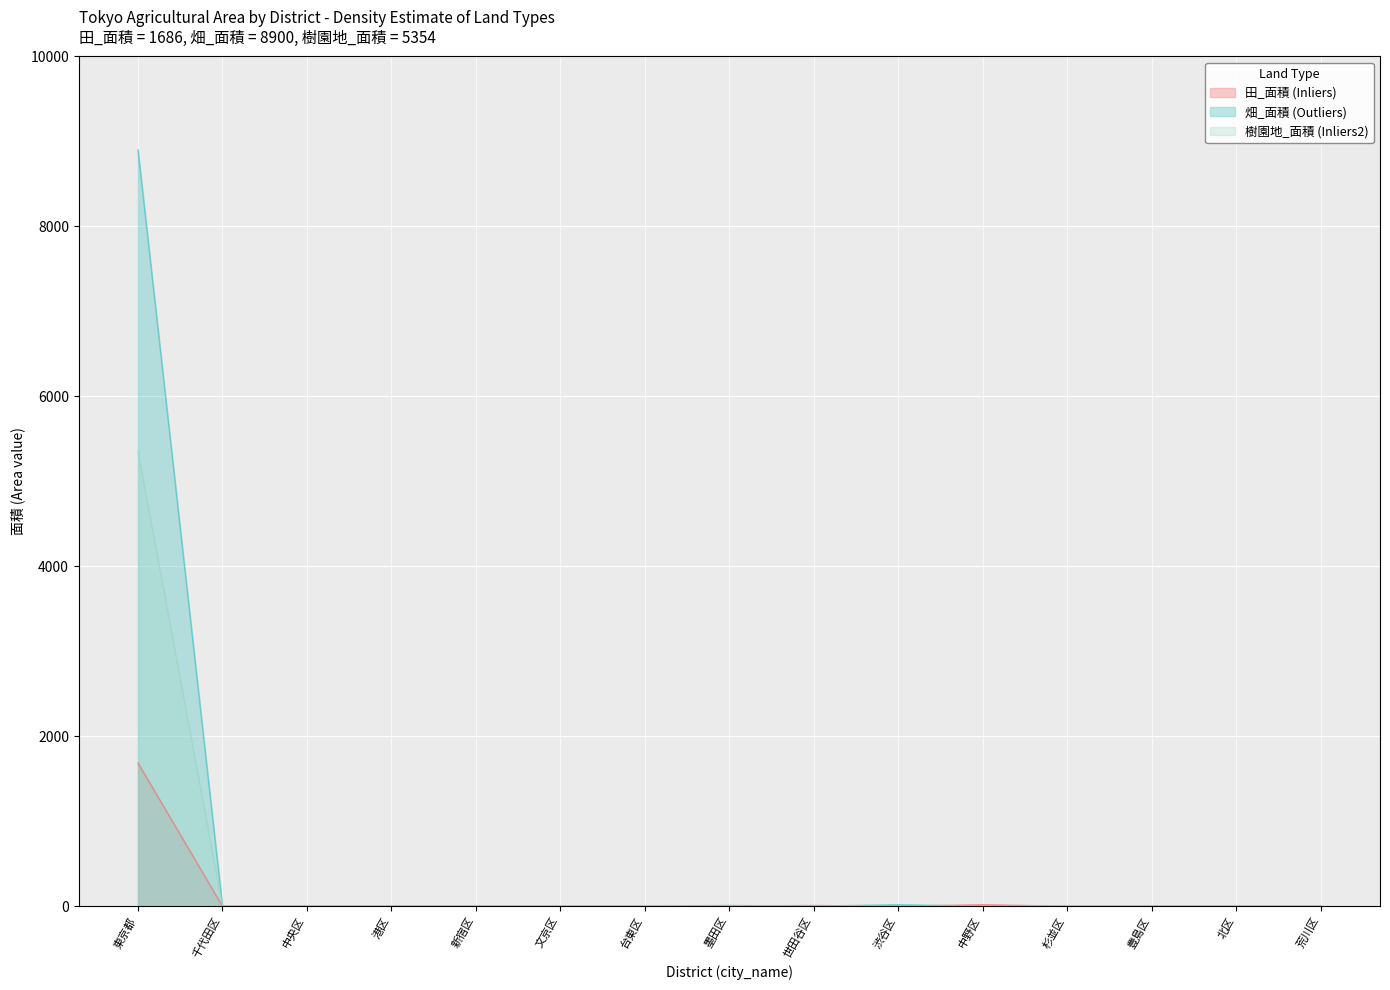

At 渋谷区, list the series in order from largest to smallest.

畑_面積 (Outliers), 田_面積 (Inliers), 樹園地_面積 (Inliers2)